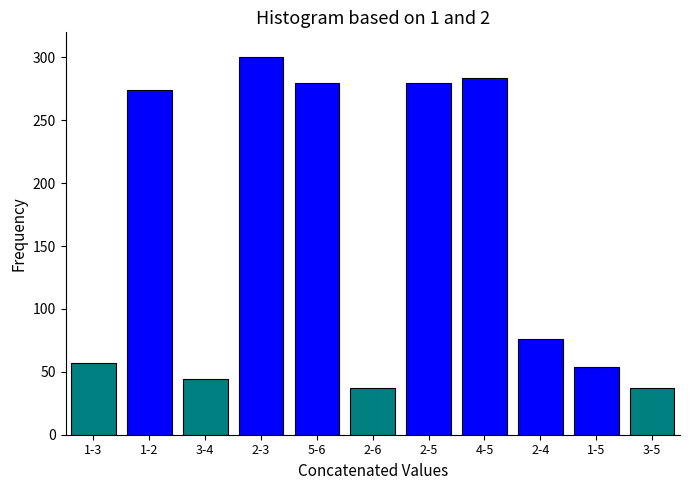

Reading right to left, extract all data points from this chart.

3-5=37	1-5=54	2-4=76	4-5=284	2-5=280	2-6=37	5-6=280	2-3=300	3-4=44	1-2=274	1-3=57